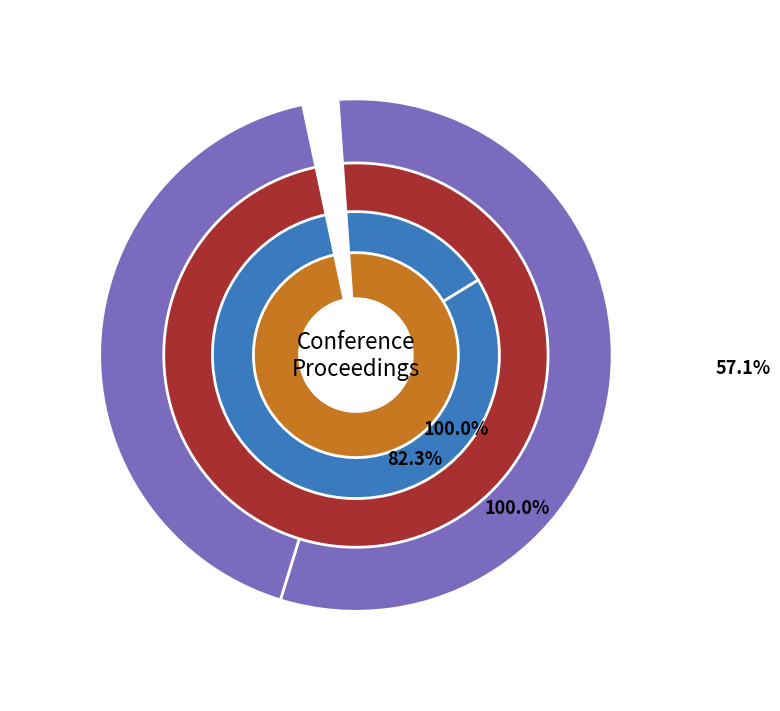

The Rank 1 slice represents 57% of the pie. True or false?

True